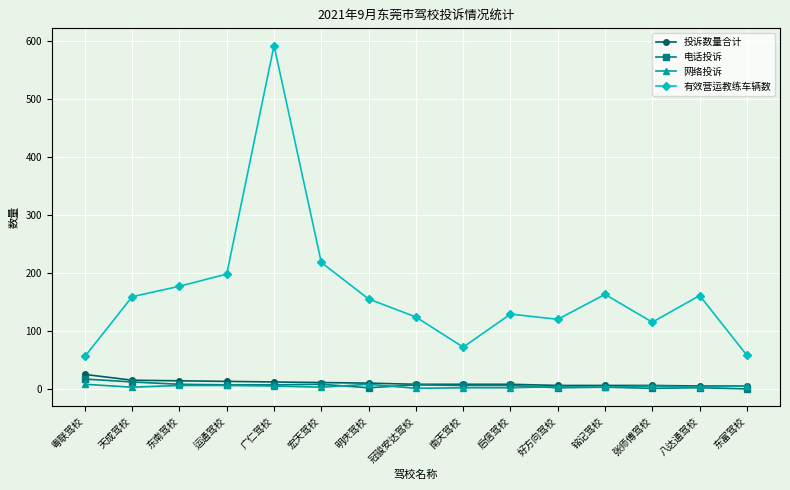

True or false: 有效营运教练车辆数 has more than 0 interior local peaks.

True